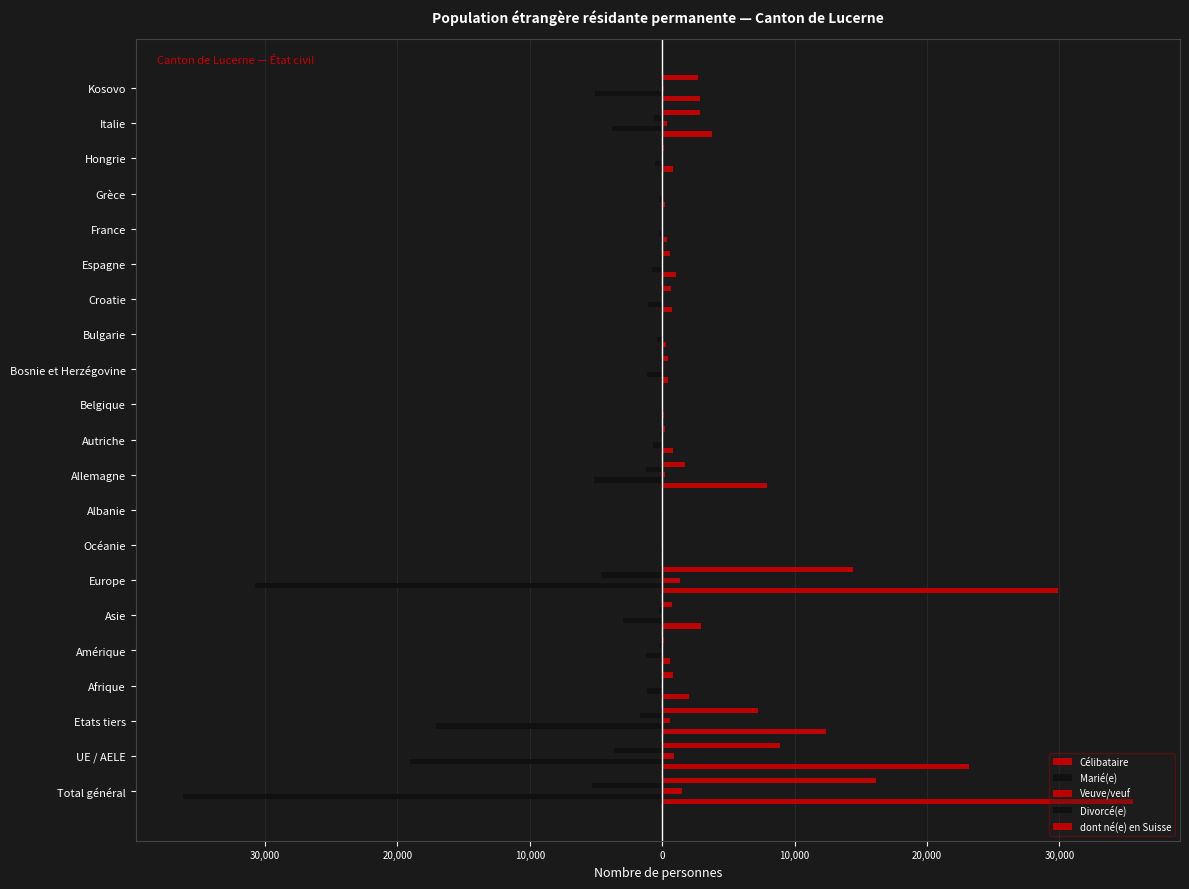

List the series in order of their peak value, lowest first.

Marié(e), Divorcé(e), Veuve/veuf, dont né(e) en Suisse, Célibataire